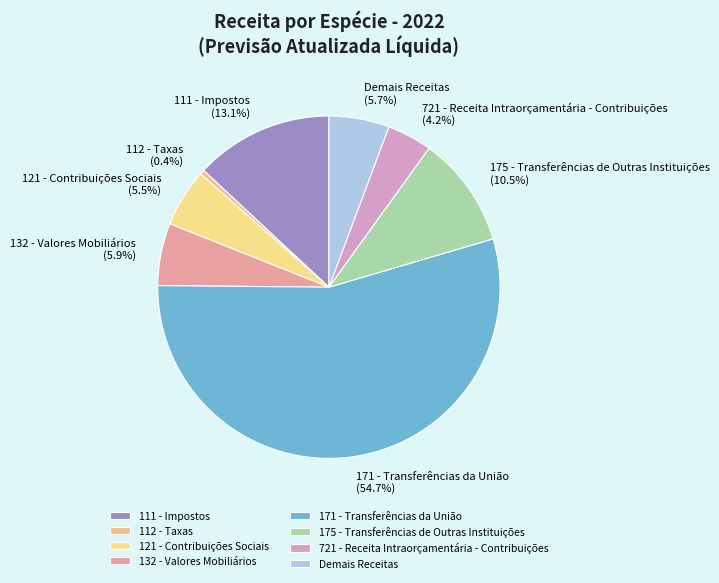

What percentage is NOT represented by 171 - Transferências da União?

45.3%